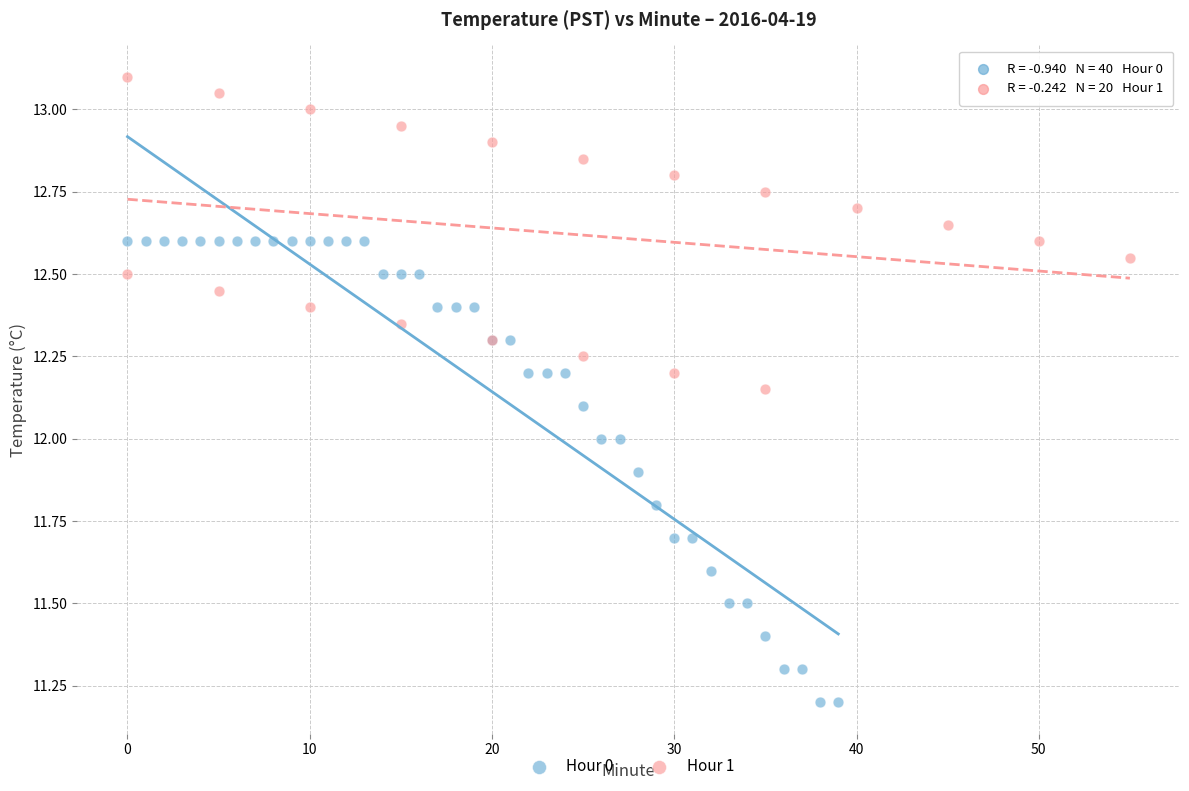

Which series has the largest Y range (max minus min)?

Hour 0